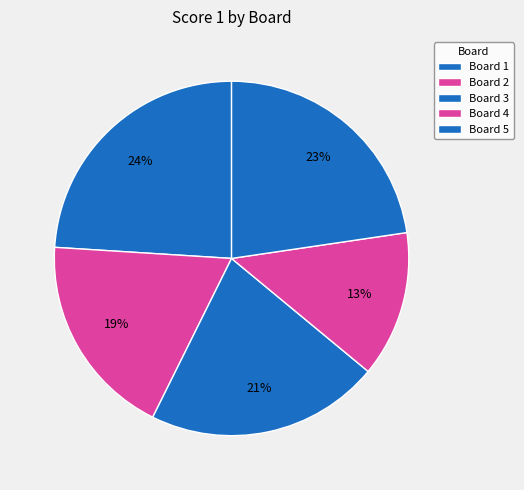

To the nearest percent, what is the difference between the largest and smallest slice percentages?

11%